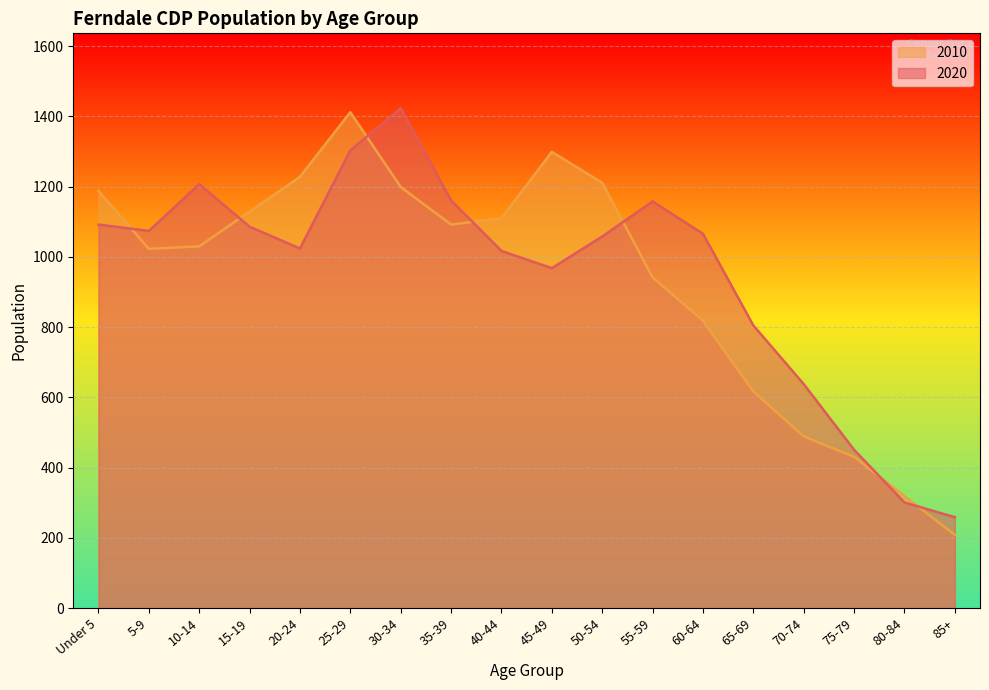

Rank the series by their maximum value, from lowest to highest.

2010, 2020